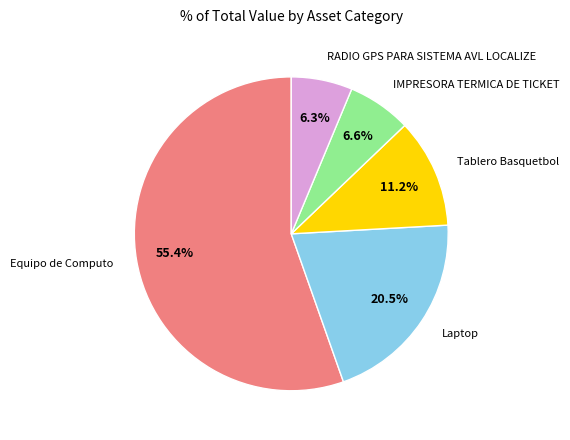

How many slices are in this pie chart?

5